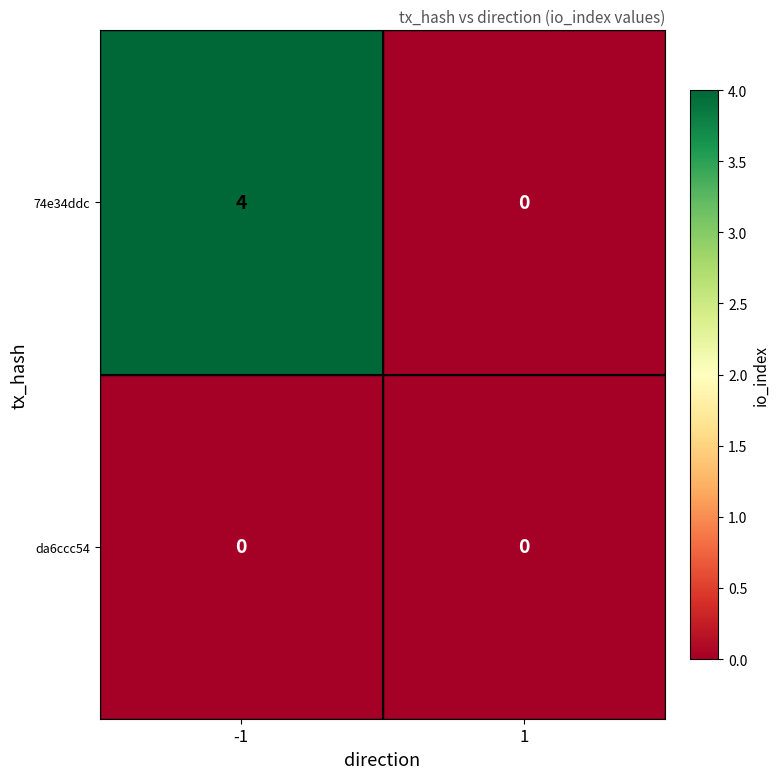

Reading right to left, extract all data points from this chart.

74e34ddc: 1=0	-1=4
da6ccc54: 1=0	-1=0